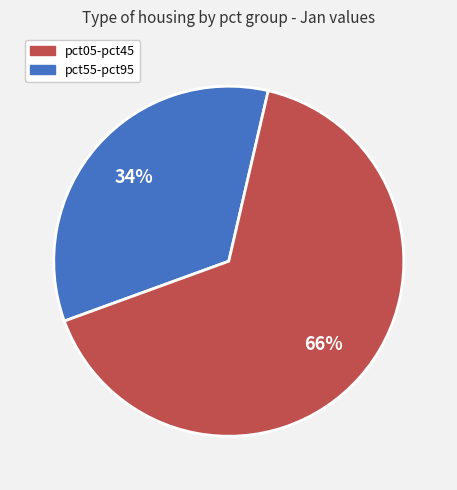

To the nearest percent, what is the difference between the largest and smallest slice percentages?

32%